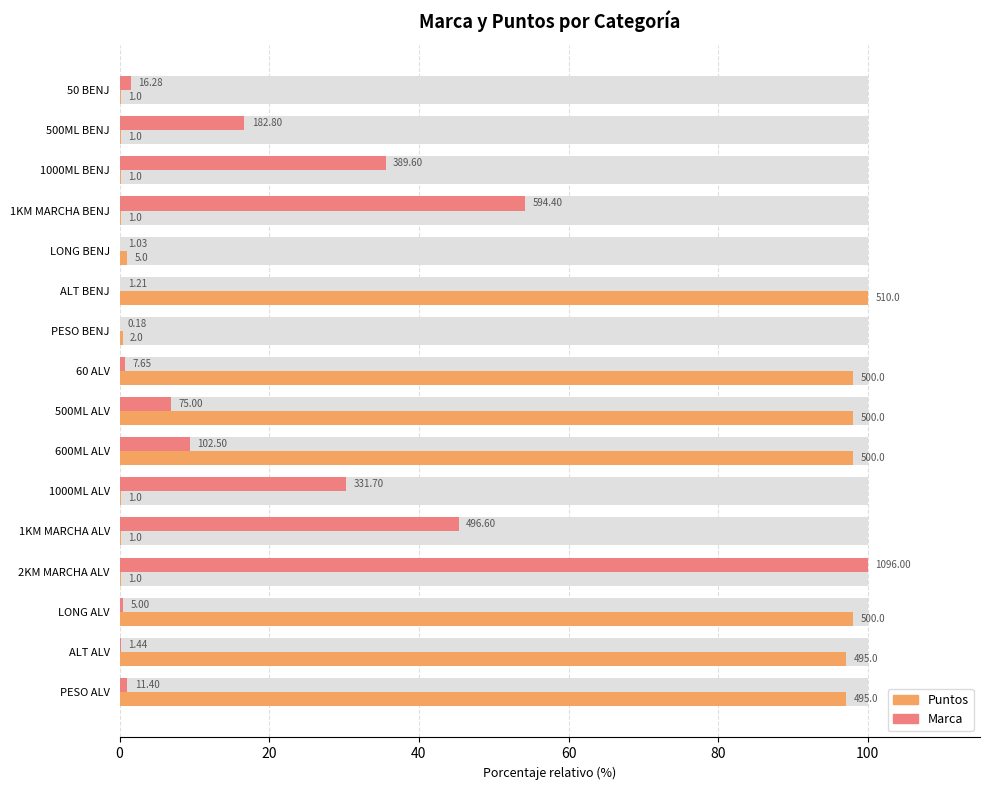

Reading left to right, what are all the values shown in this chart?

Puntos: 0.2	0.2	0.2	0.2	1.0	100.0	0.4	98.0	98.0	98.0	0.2	0.2	0.2	98.0	97.1	97.1
Marca: 1.5	16.7	35.5	54.2	0.1	0.1	0.0	0.7	6.8	9.4	30.3	45.3	100.0	0.5	0.1	1.0